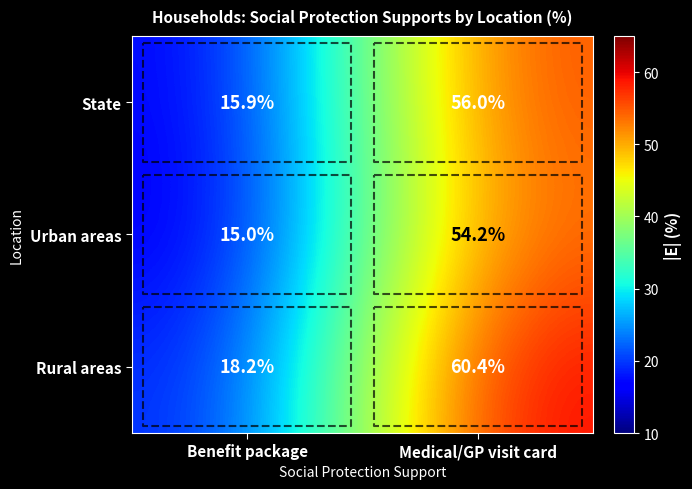

How many values in the Urban areas series exceed 54?

1